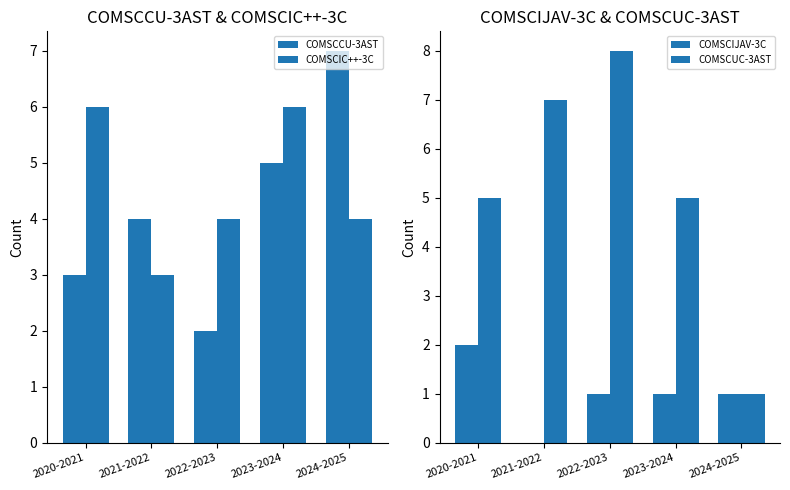

What is the maximum value shown in the chart?

8